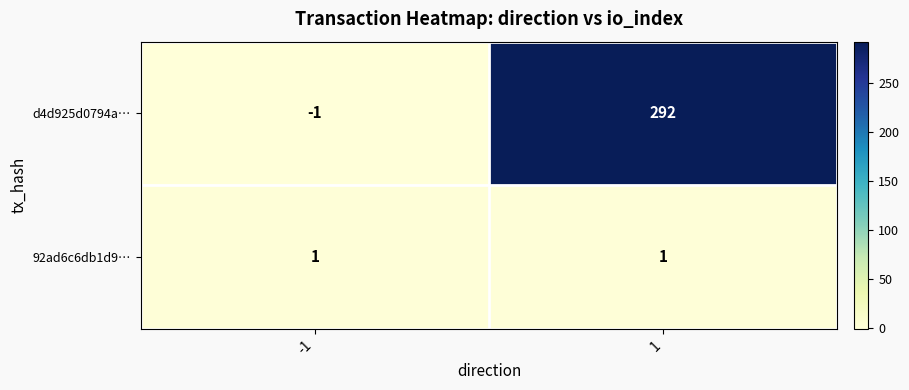

Is it true that d4d925d0794a… equals 0 at -1?

False